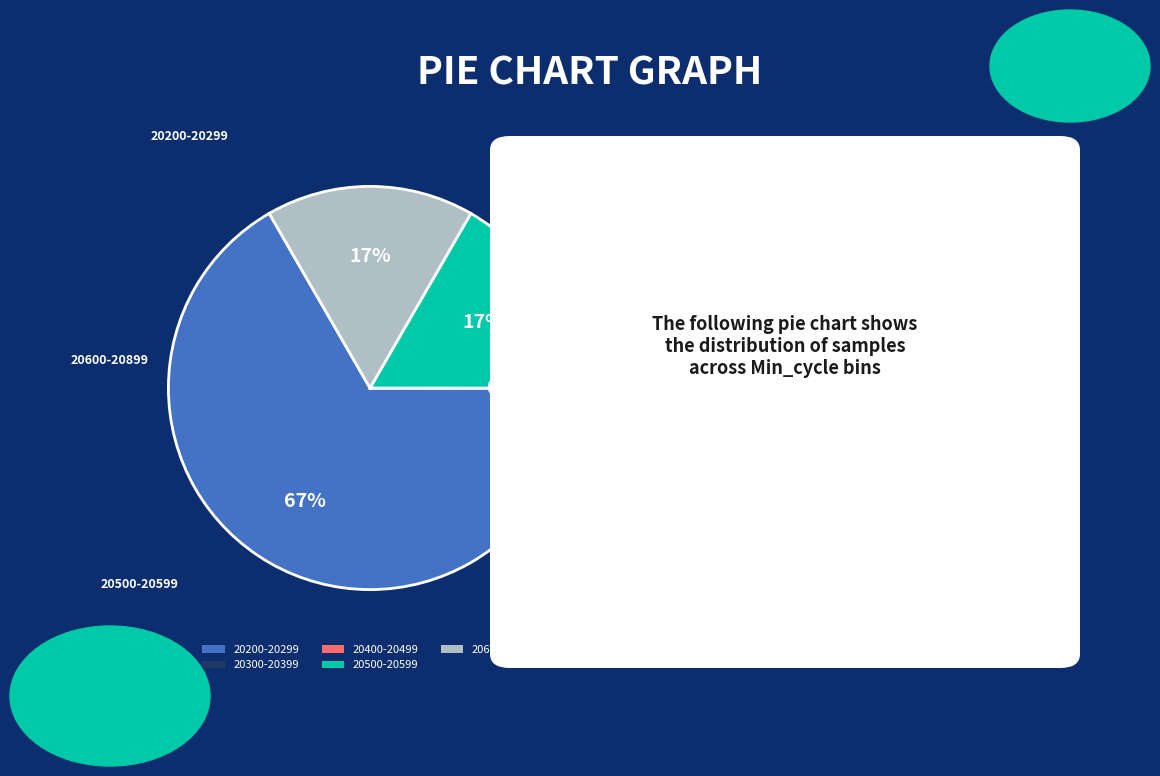

To the nearest percent, what percentage of the pie is 28?

8%